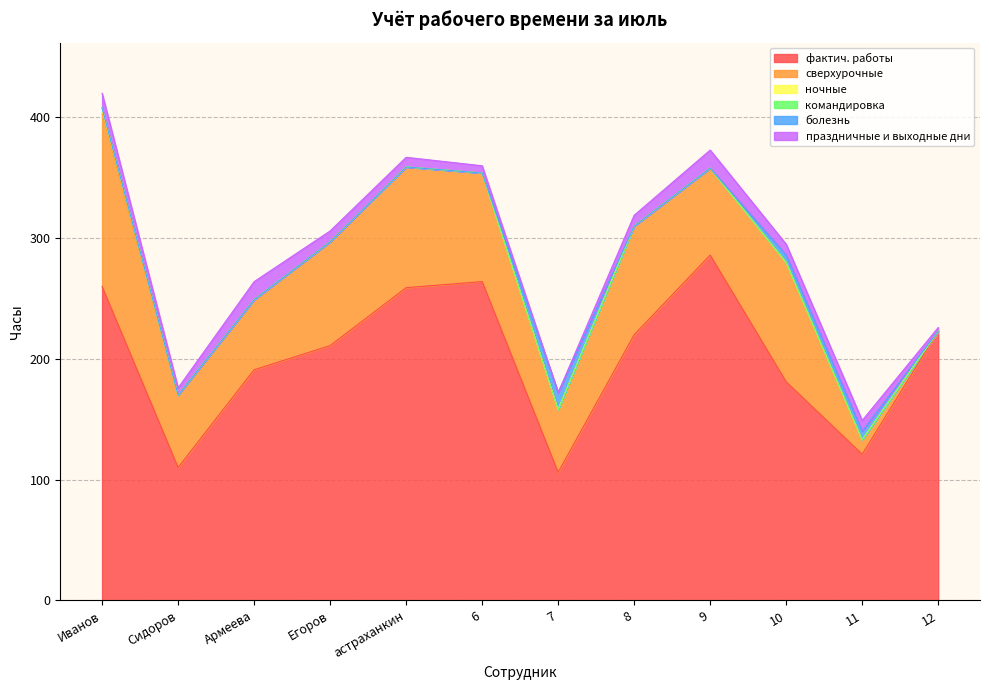

Which series has the largest total across all categories?

фактич. работы